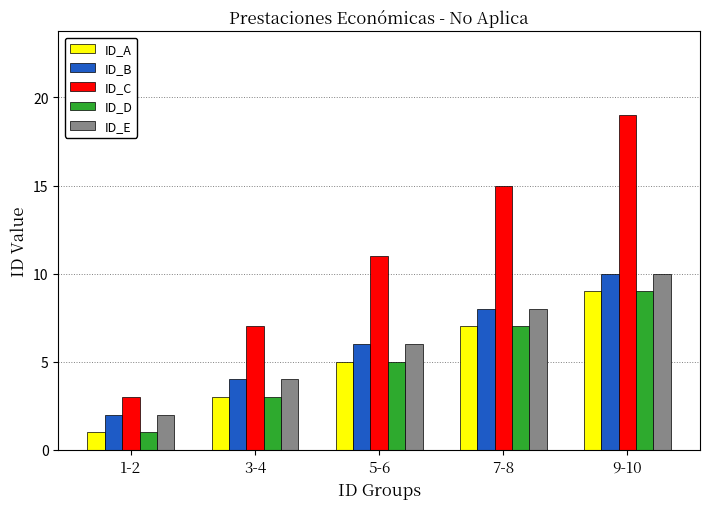

How many categories are shown in the chart?

5